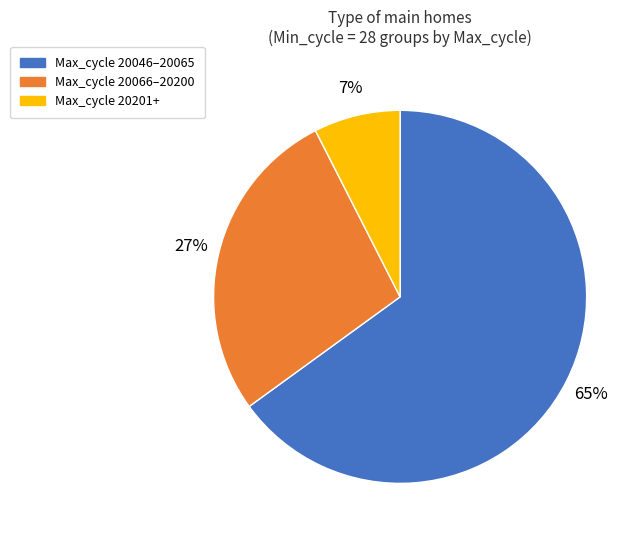

Is there any slice that represents more than half of the pie?

Yes